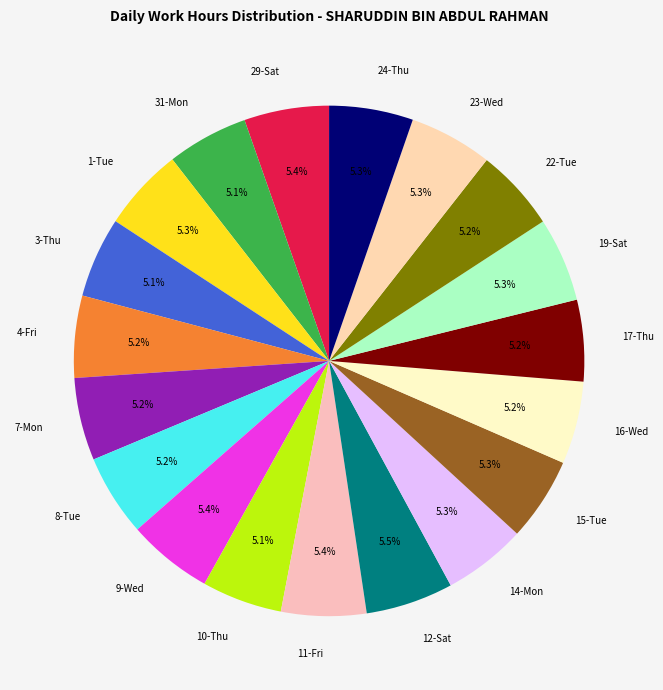

To the nearest percent, what portion does 11-Fri represent?

5%